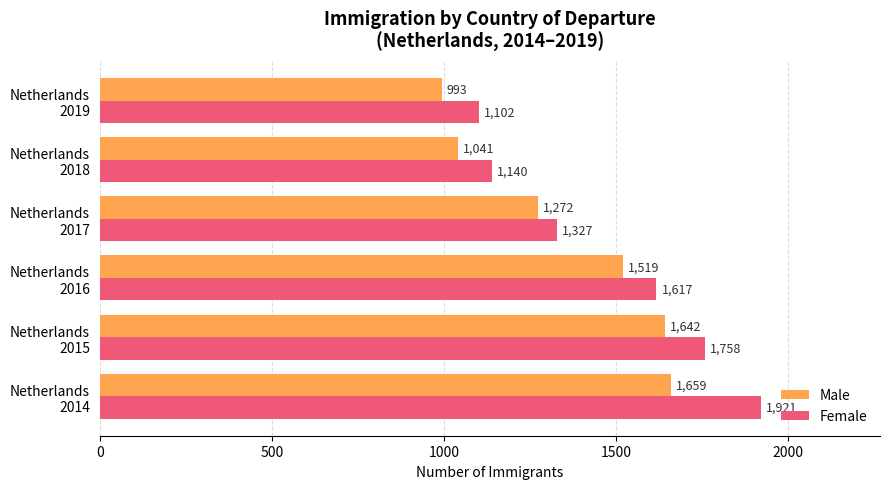

Which series has the widest spread of values?

Female